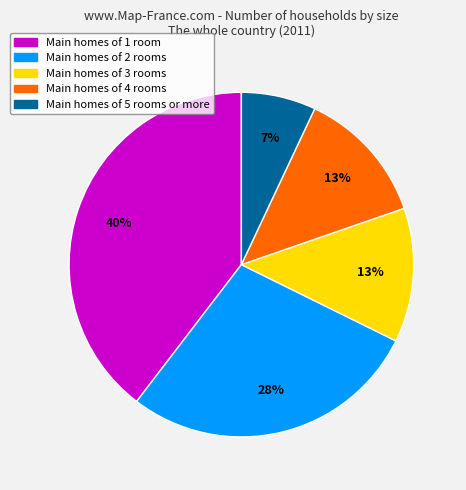

To the nearest percent, what is the average slice percentage?

20%